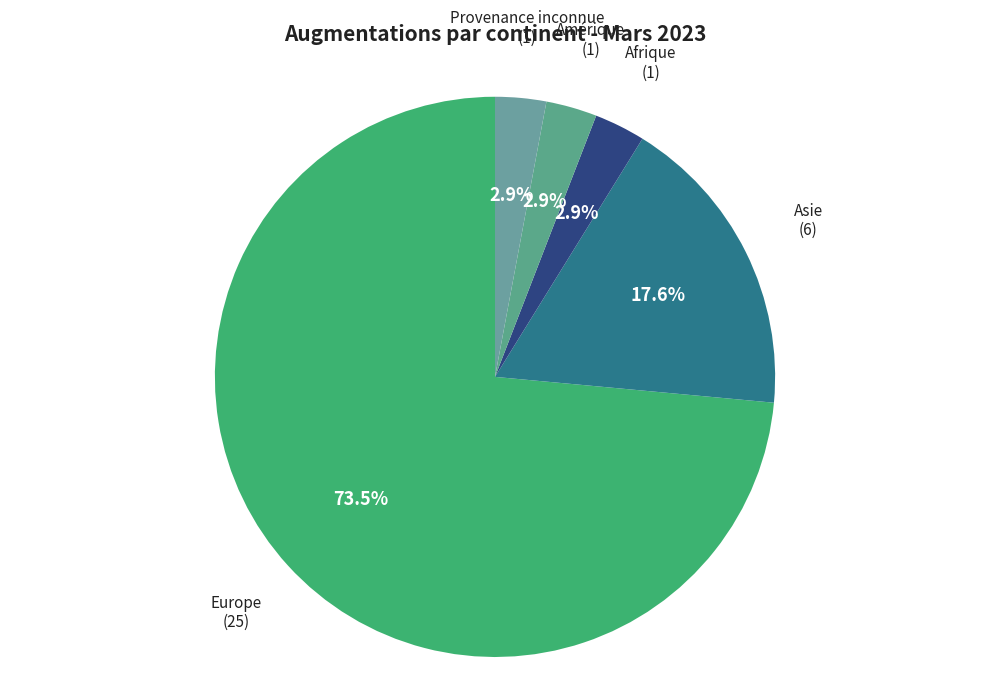

The Asie slice represents 10% of the pie. True or false?

False